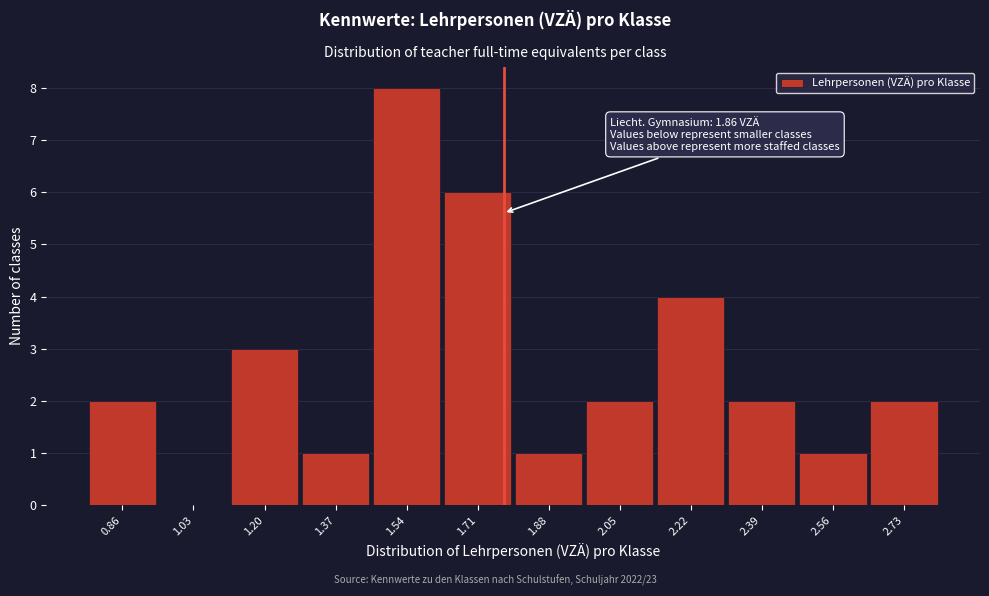

Reading left to right, extract all data points from this chart.

0.86=2	1.03=0	1.20=3	1.37=1	1.54=8	1.71=6	1.88=1	2.05=2	2.22=4	2.39=2	2.56=1	2.73=2